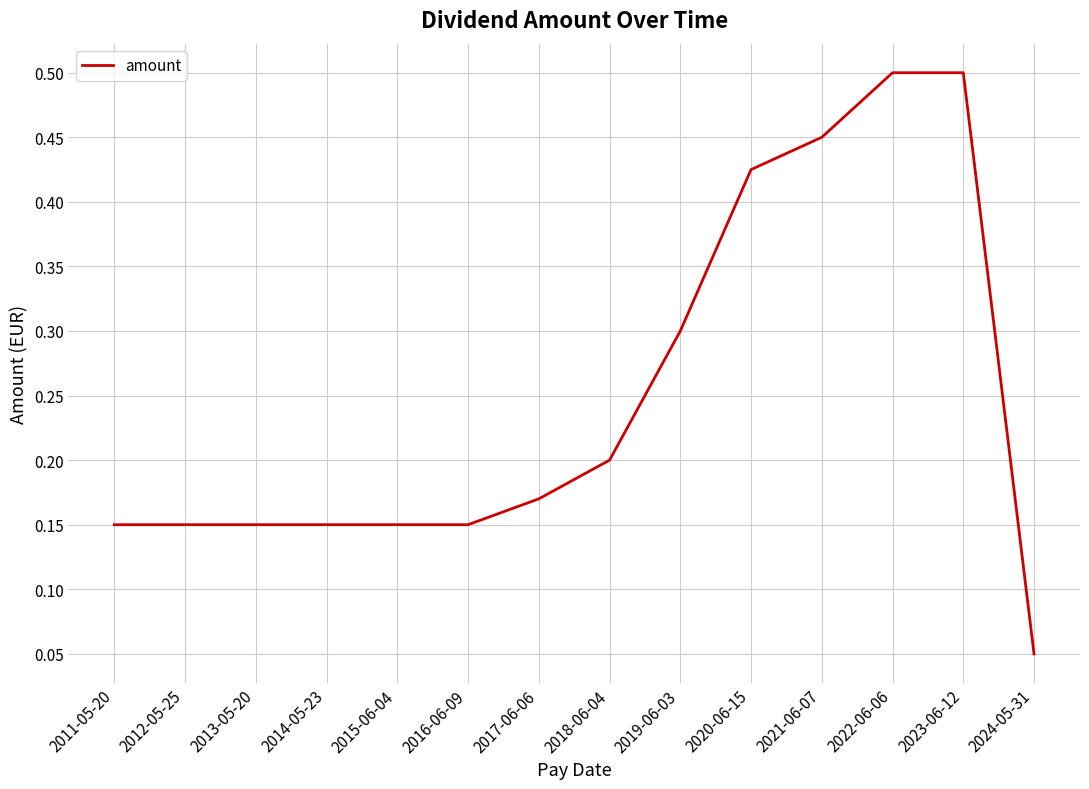

At which category does the chart reach its minimum across all series?

2024-05-31